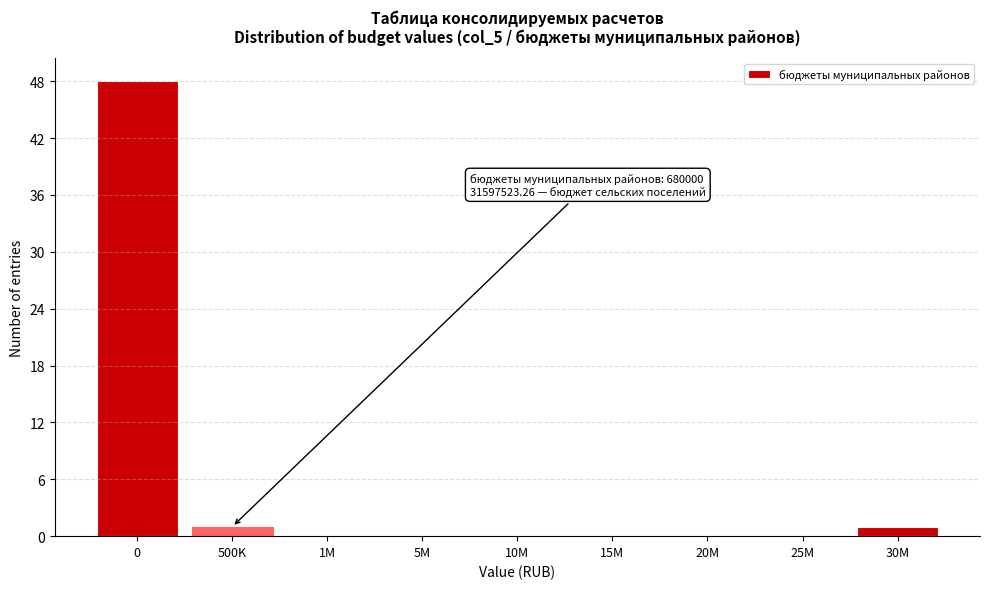

Reading left to right, extract all data points from this chart.

0=48	500K=1	1M=0	5M=0	10M=0	15M=0	20M=0	25M=0	30M=1